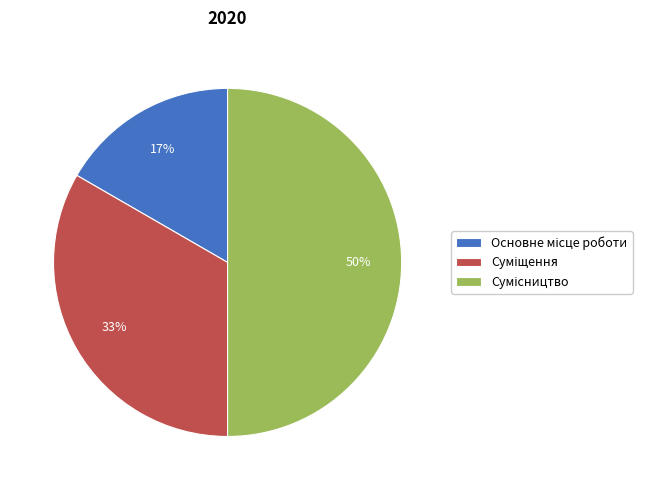

To the nearest percent, what is the difference between the largest and smallest slice percentages?

33%